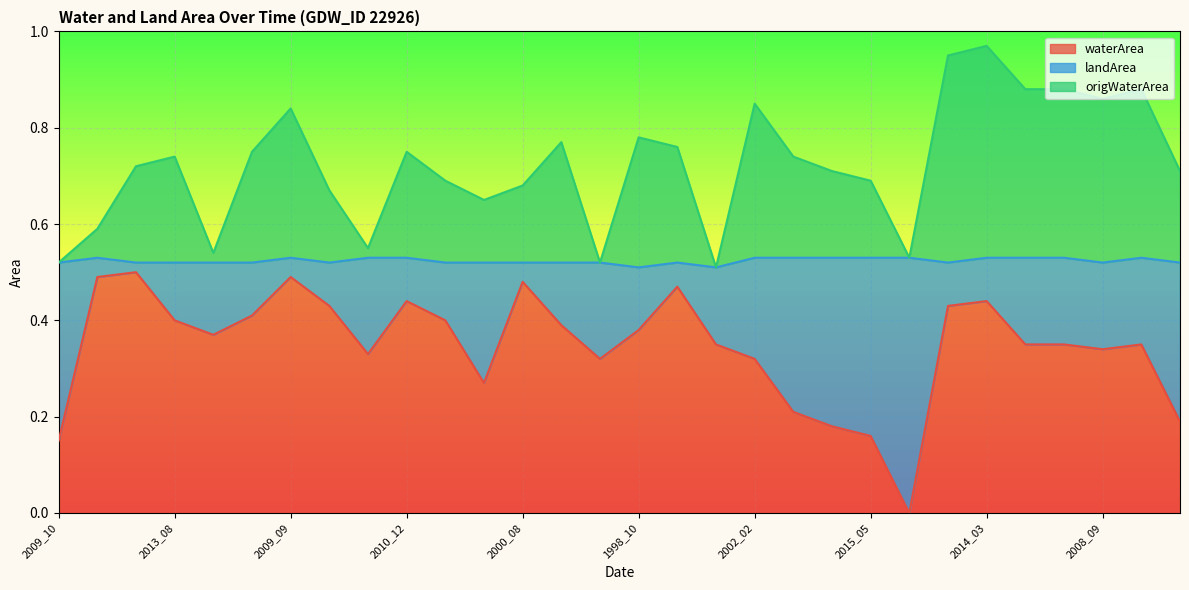

Which series has the largest total across all categories?

origWaterArea